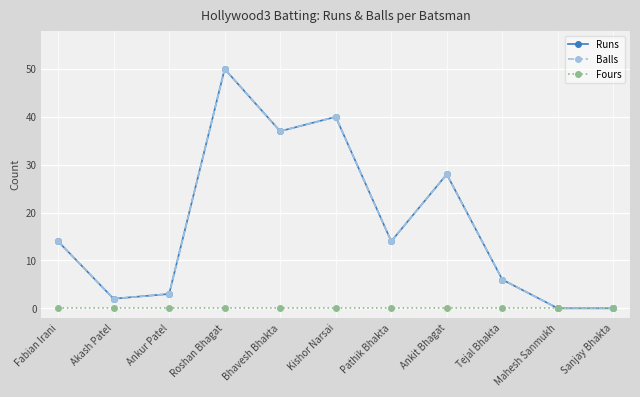

Which series has the largest total across all categories?

Runs